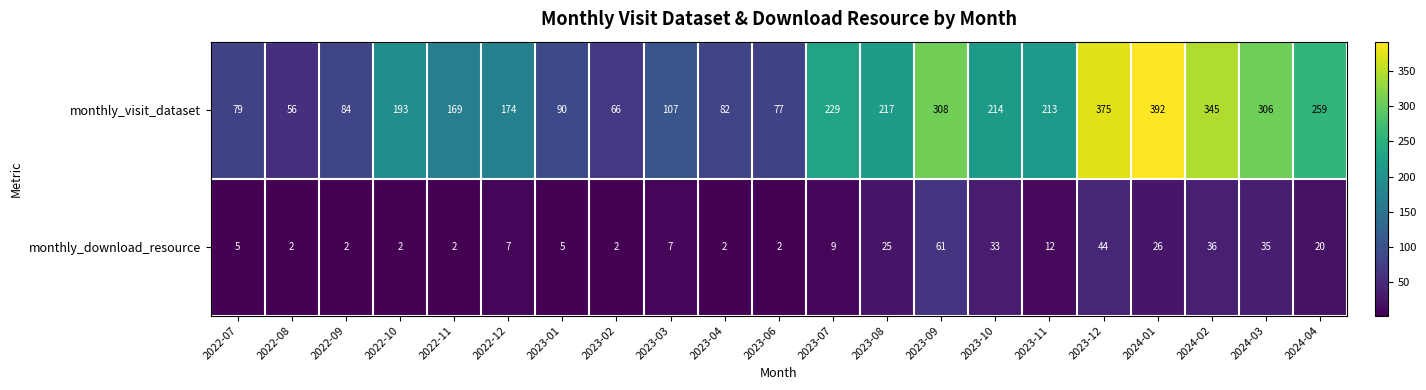

At how many categories does at least one series exceed 45?

21